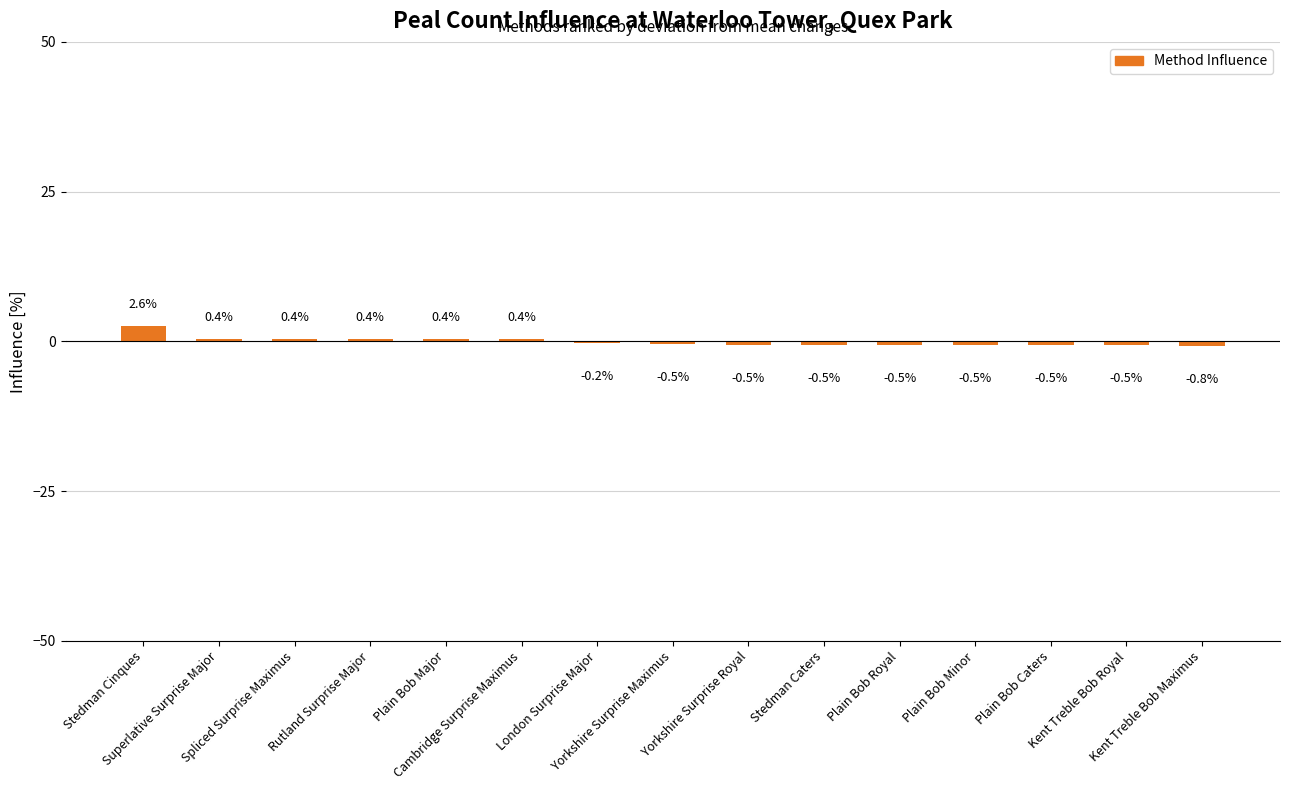

What is the greatest value displayed?

2.6